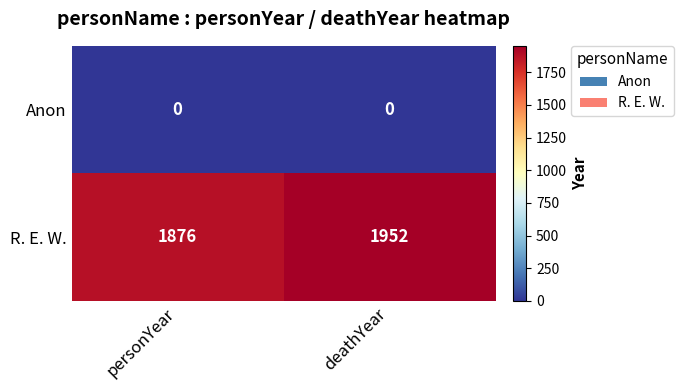

Where is R. E. W. nearest to the value 1914?

personYear